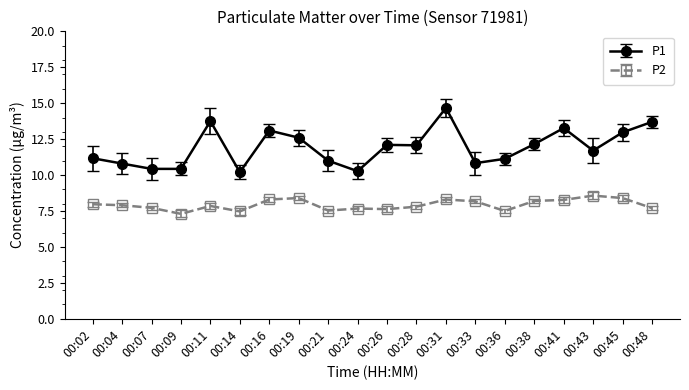

What is the spread (max minus min) of values at 00:24?

2.6